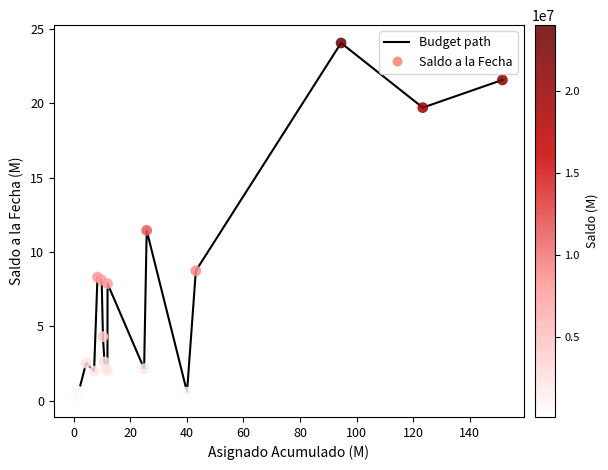

What is the greatest value displayed?

24.1